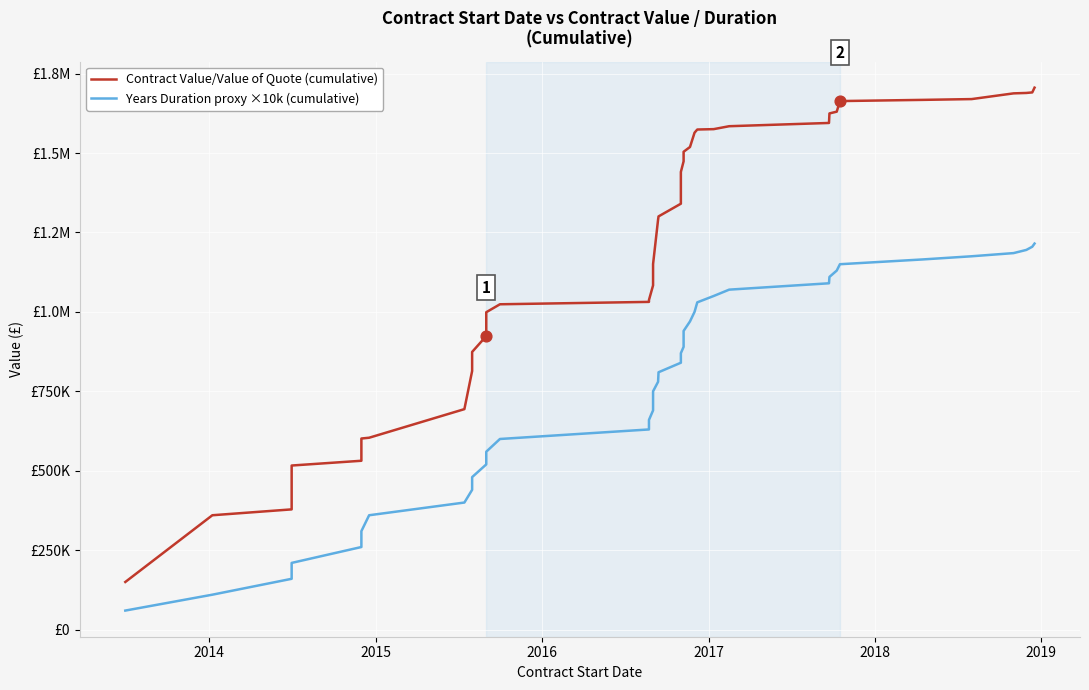

Which series contains the highest Y value?

Contract Value/Value of Quote (cumulative)